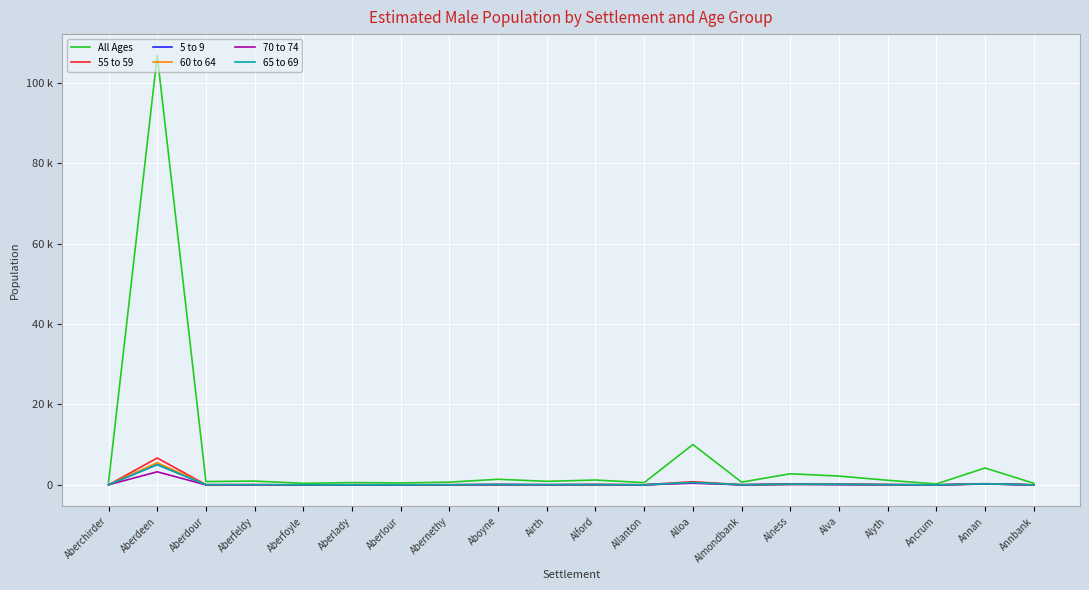

What are all the series names shown in the legend?

All Ages, 55 to 59, 5 to 9, 60 to 64, 70 to 74, 65 to 69